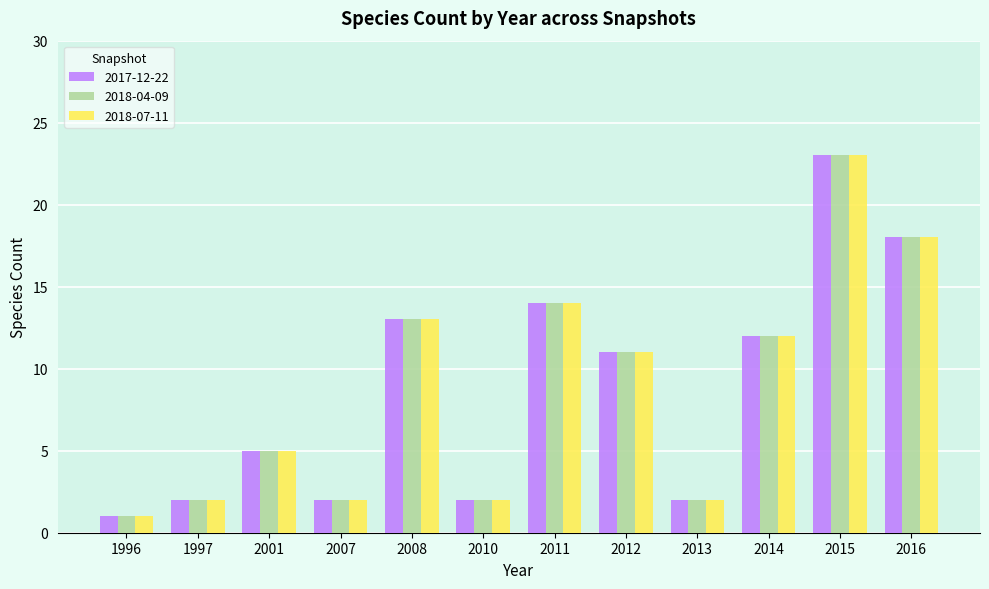

At how many categories does at least one series exceed 6?

6